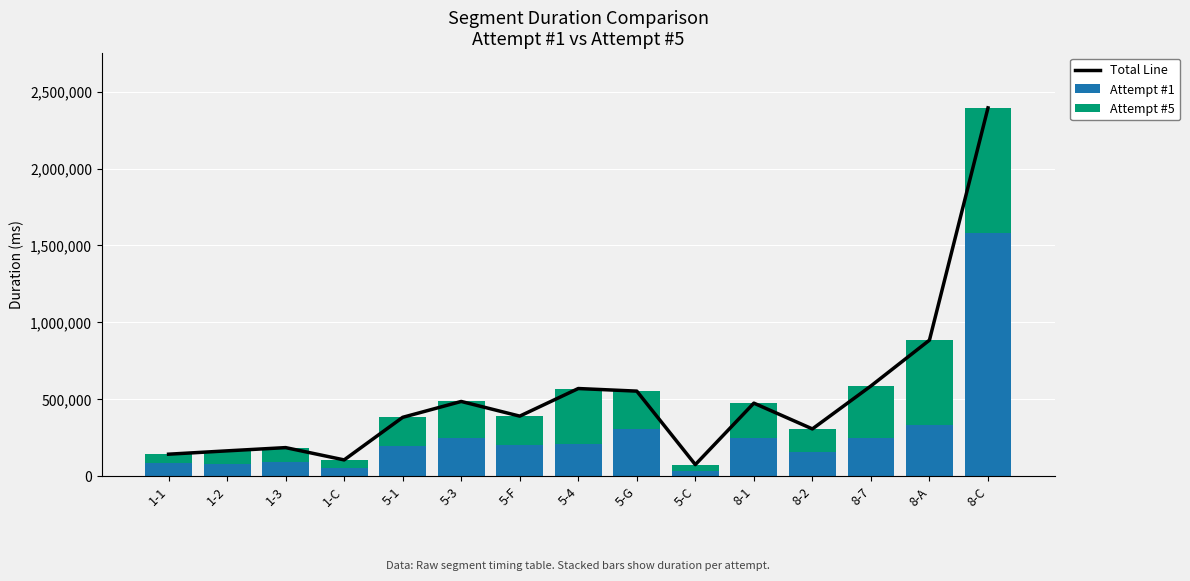

What is the approximate value of Attempt #5 at 8-C, to the nearest 50?

811150